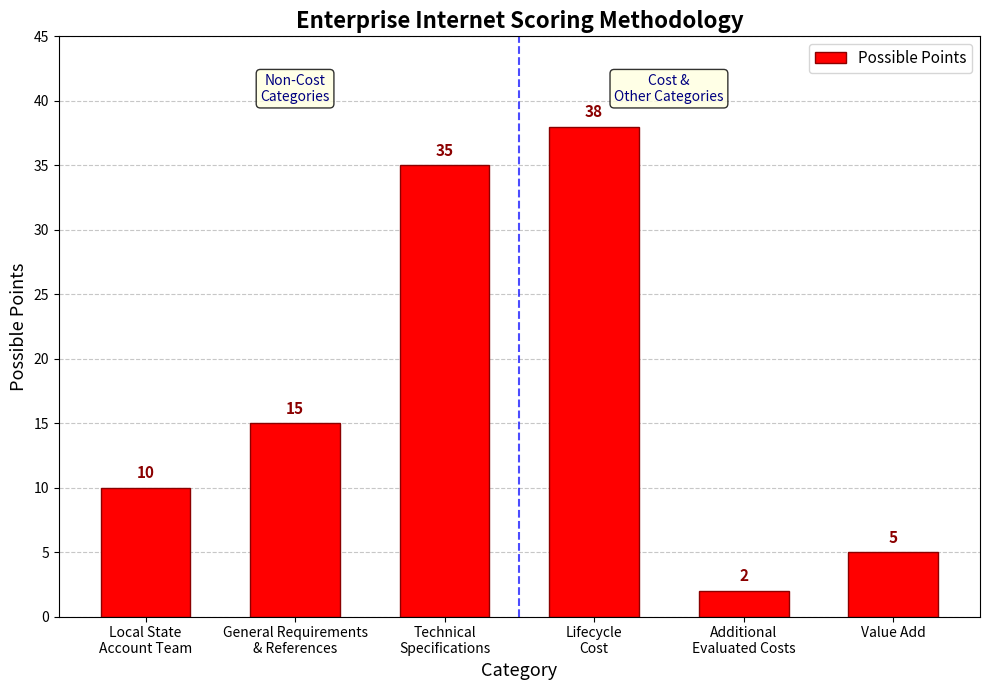

Where is the data nearest to the value 20?

General Requirements
& References